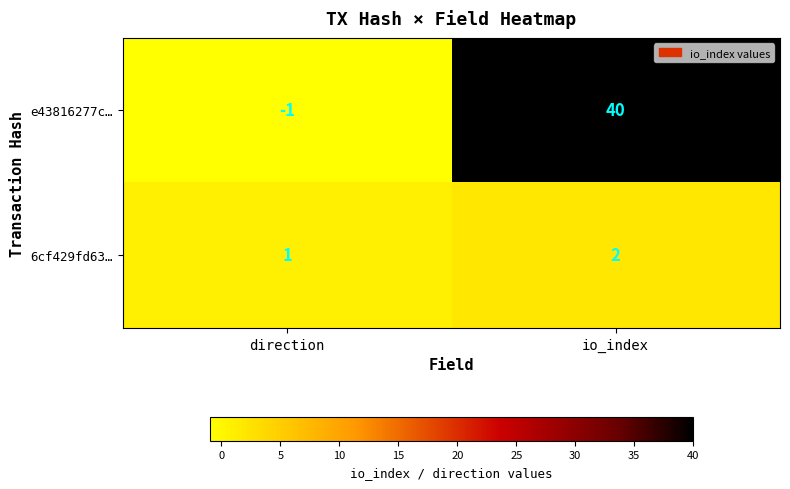

What is the sum of the 6cf429fd63… values at direction and io_index?

3